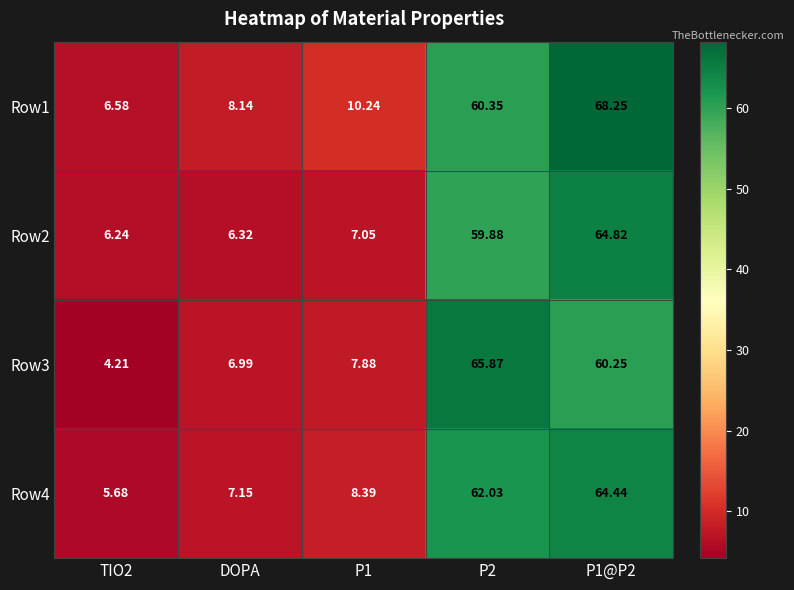

Is the value of Row4 at TIO2 greater than the value of Row3 at P1@P2?

No